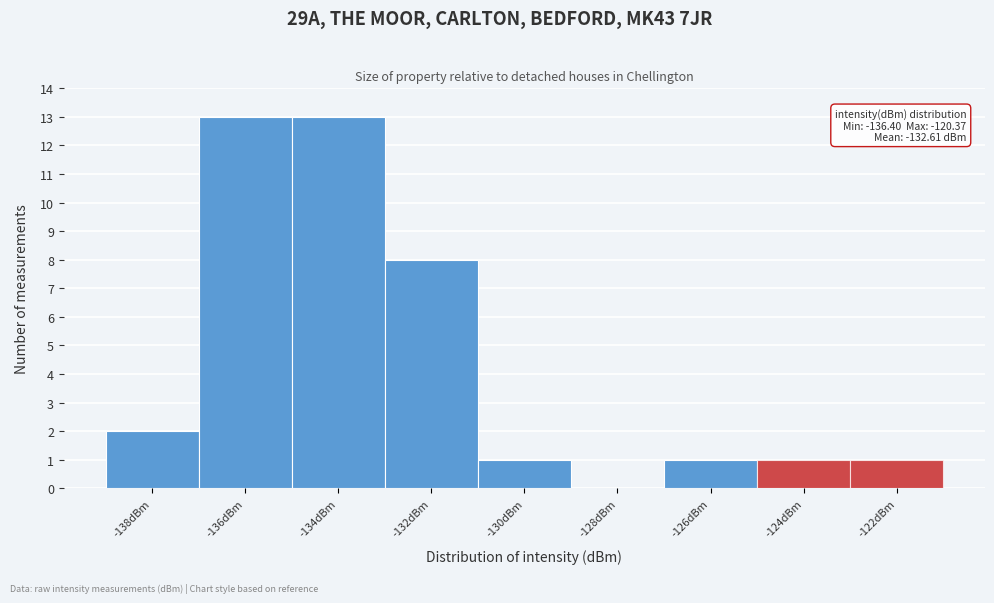

Reading left to right, what are all the values shown in this chart?

-138dBm=2	-136dBm=13	-134dBm=13	-132dBm=8	-130dBm=1	-128dBm=0	-126dBm=1	-124dBm=1	-122dBm=1